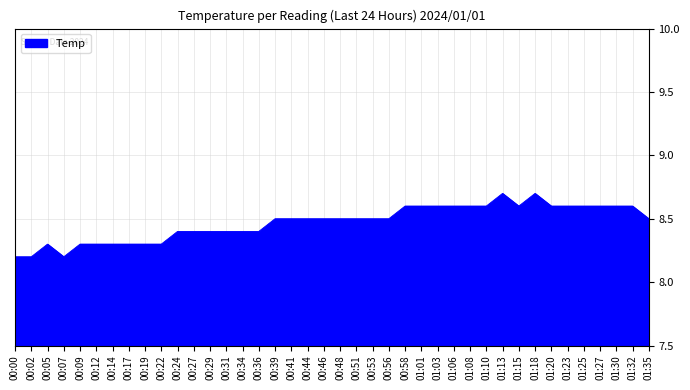

True or false: the data shows 13.6 at 01:10.

False